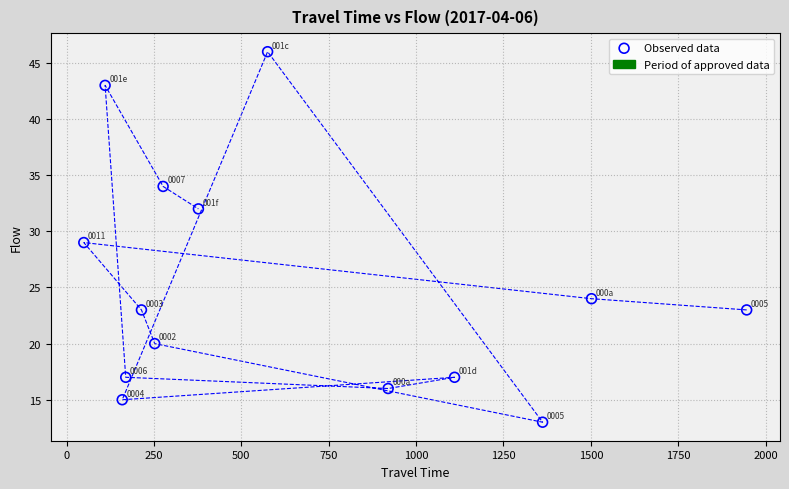

What Y value in the scatter plot is closest to 29?

29